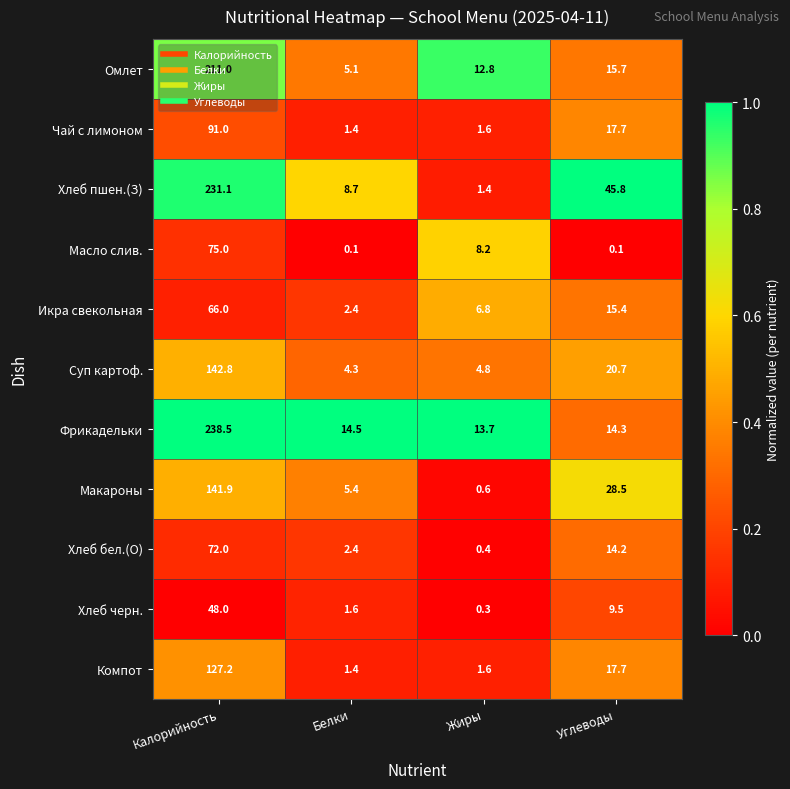

Which series has the largest range (max minus min)?

Хлеб пшен.(З)